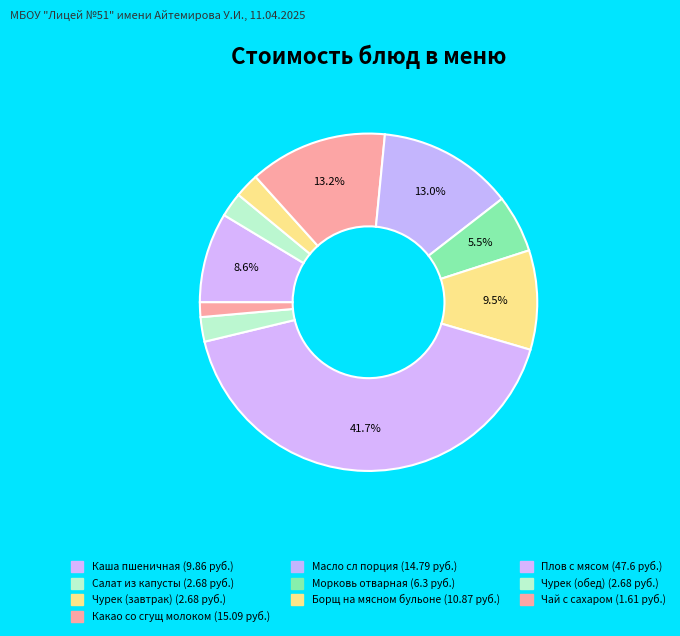

How many segments does this pie chart have?

10